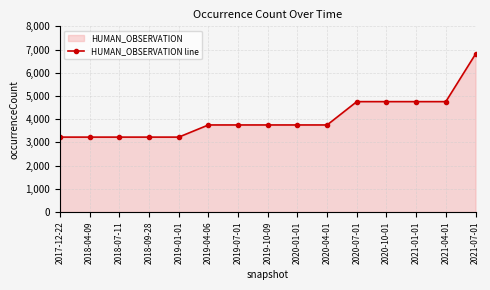

The value at 2019-07-01 is 5053. True or false?

False